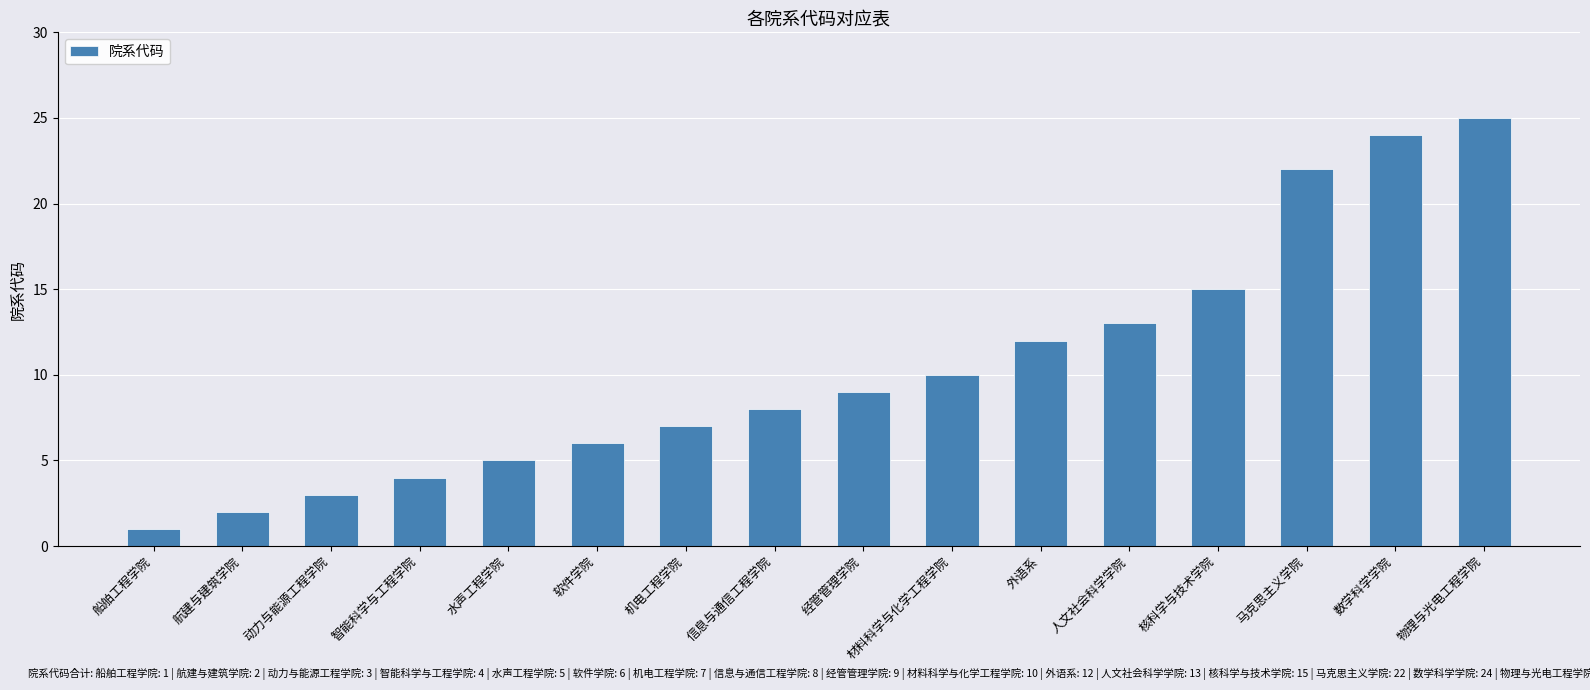

How many data points are less than 9?

8